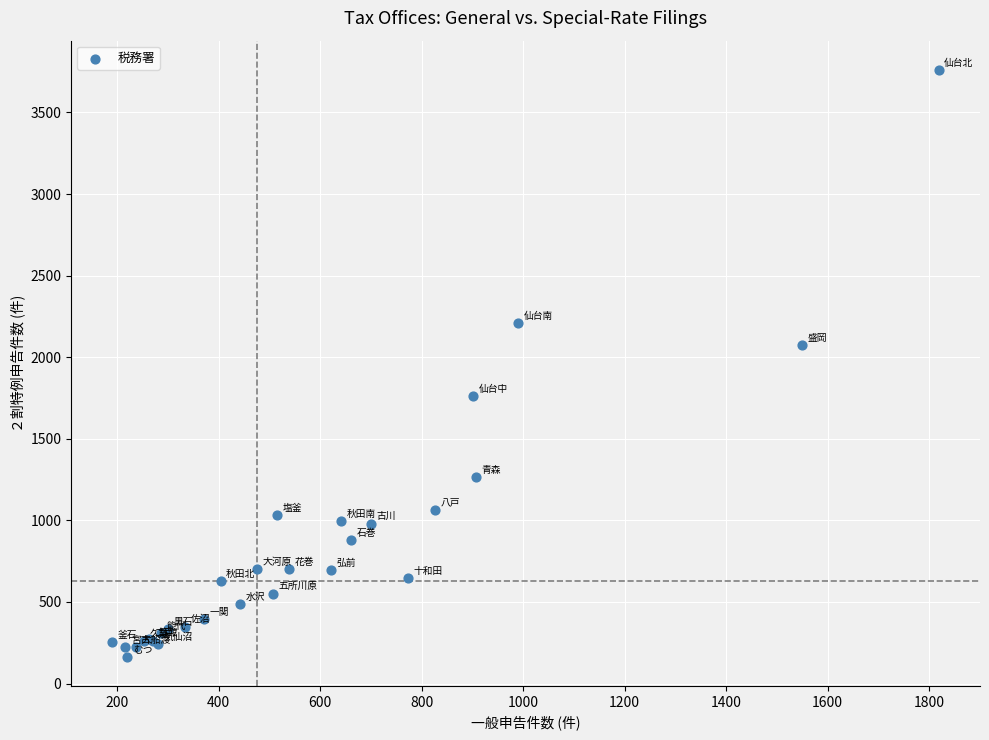

What Y value in the scatter plot is closest to 1963?

2076